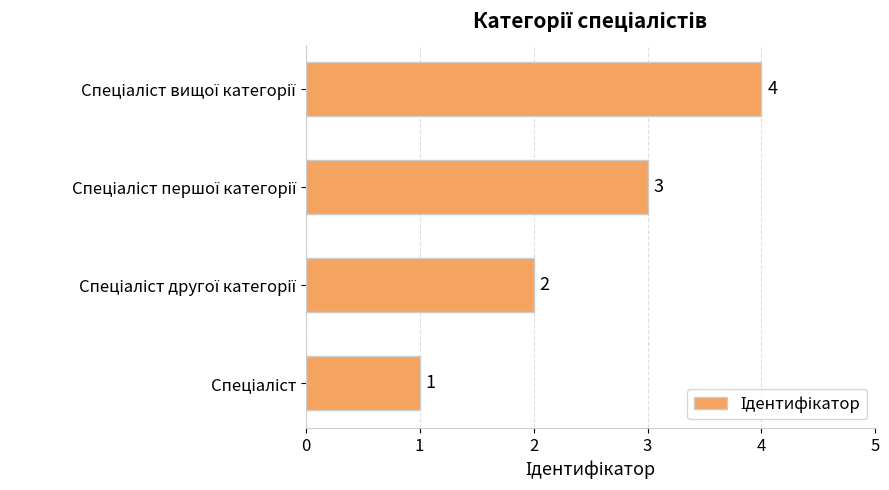

What is the sum of all values?

10